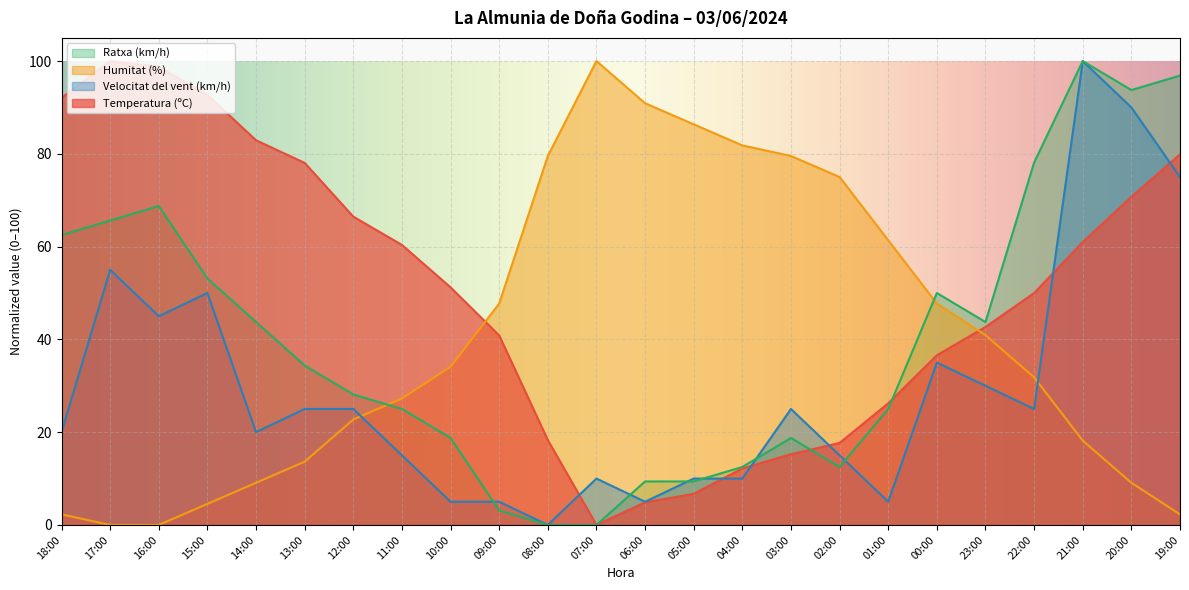

Which series has the largest range (max minus min)?

Temperatura (ºC)